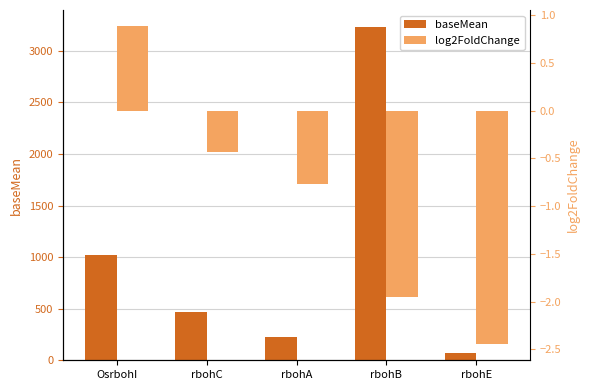

What is the sum of the log2FoldChange values at rbohB and rbohE?

-4.4